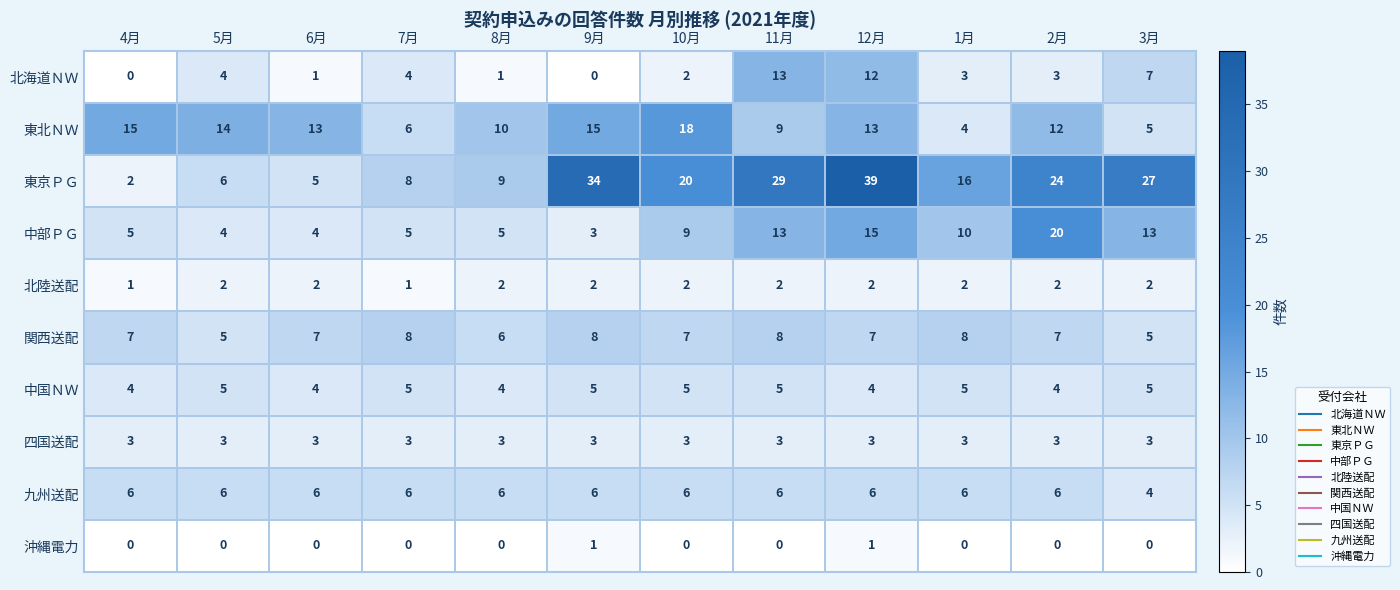

Which series has the widest spread of values?

東京ＰＧ